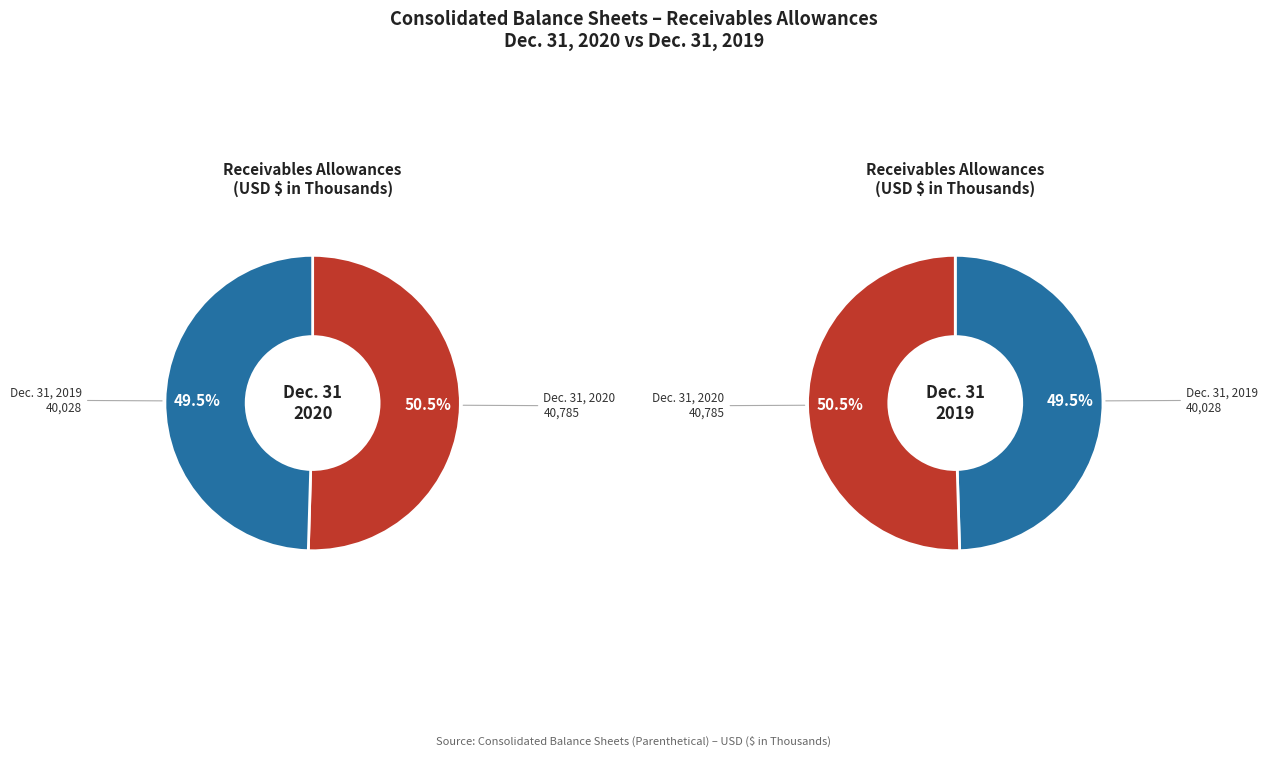

The Dec. 31, 2019 slice represents 62% of the pie. True or false?

False